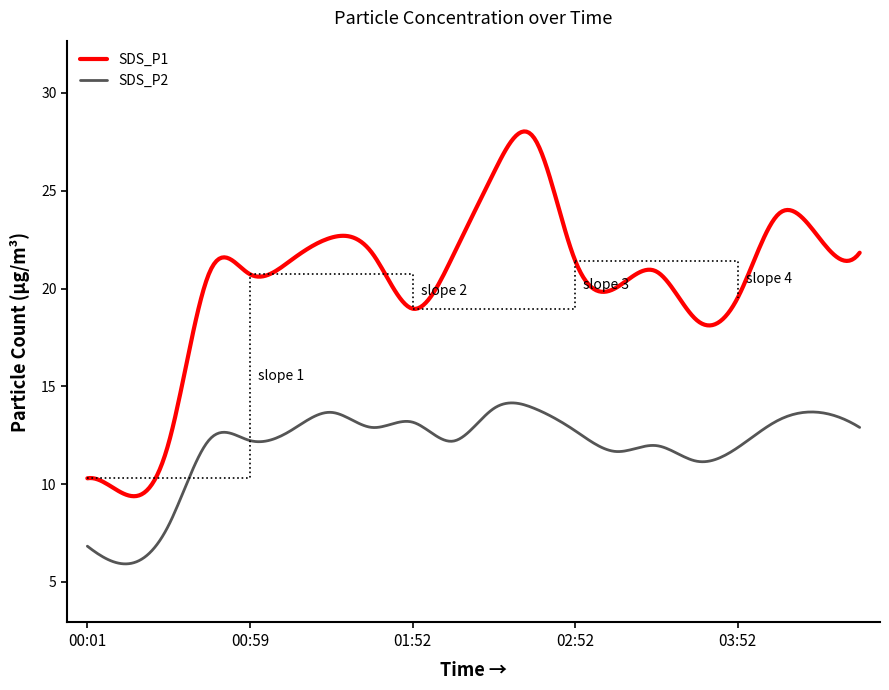

Reading left to right, extract all data points from this chart.

SDS_P1: 10.3	9.4	12.1	20.8	20.7	21.4	22.6	21.8	19.0	21.7	25.9	27.7	21.4	20.0	20.9	18.4	19.5	23.8	22.6	21.8
SDS_P2: 6.8	5.9	7.9	12.3	12.2	12.7	13.7	12.9	13.2	12.2	13.9	13.9	12.7	11.7	12.0	11.2	11.9	13.3	13.7	12.9